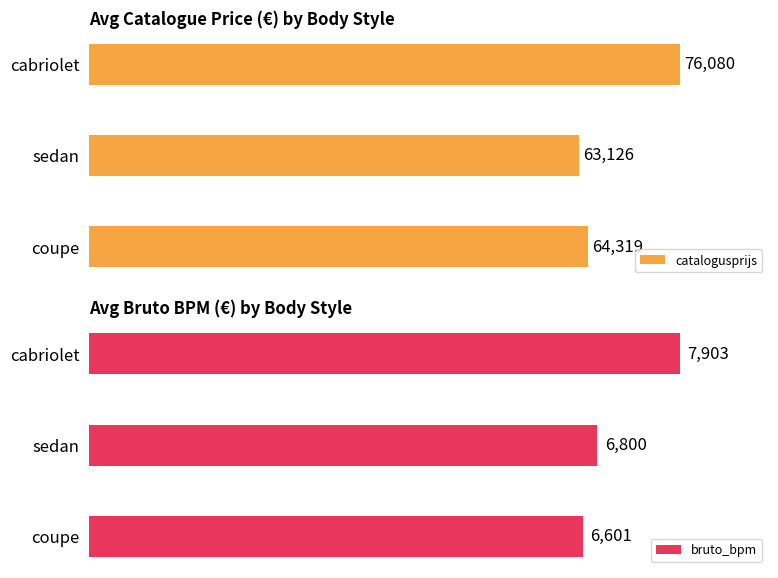

Which series has the largest total across all categories?

catalogusprijs